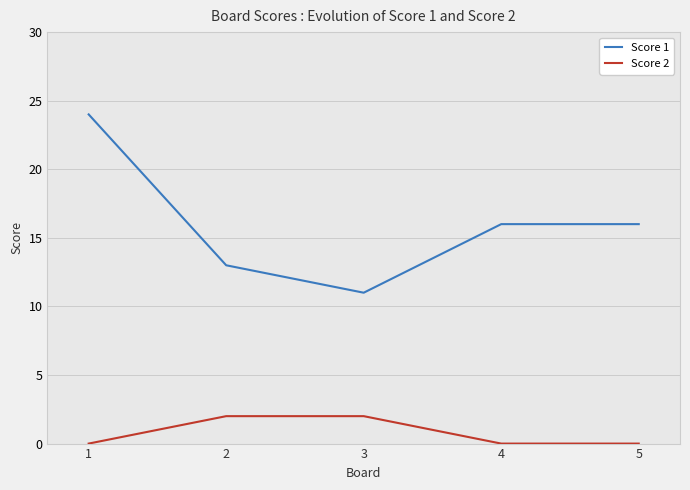

Which series has the largest range (max minus min)?

Score 1